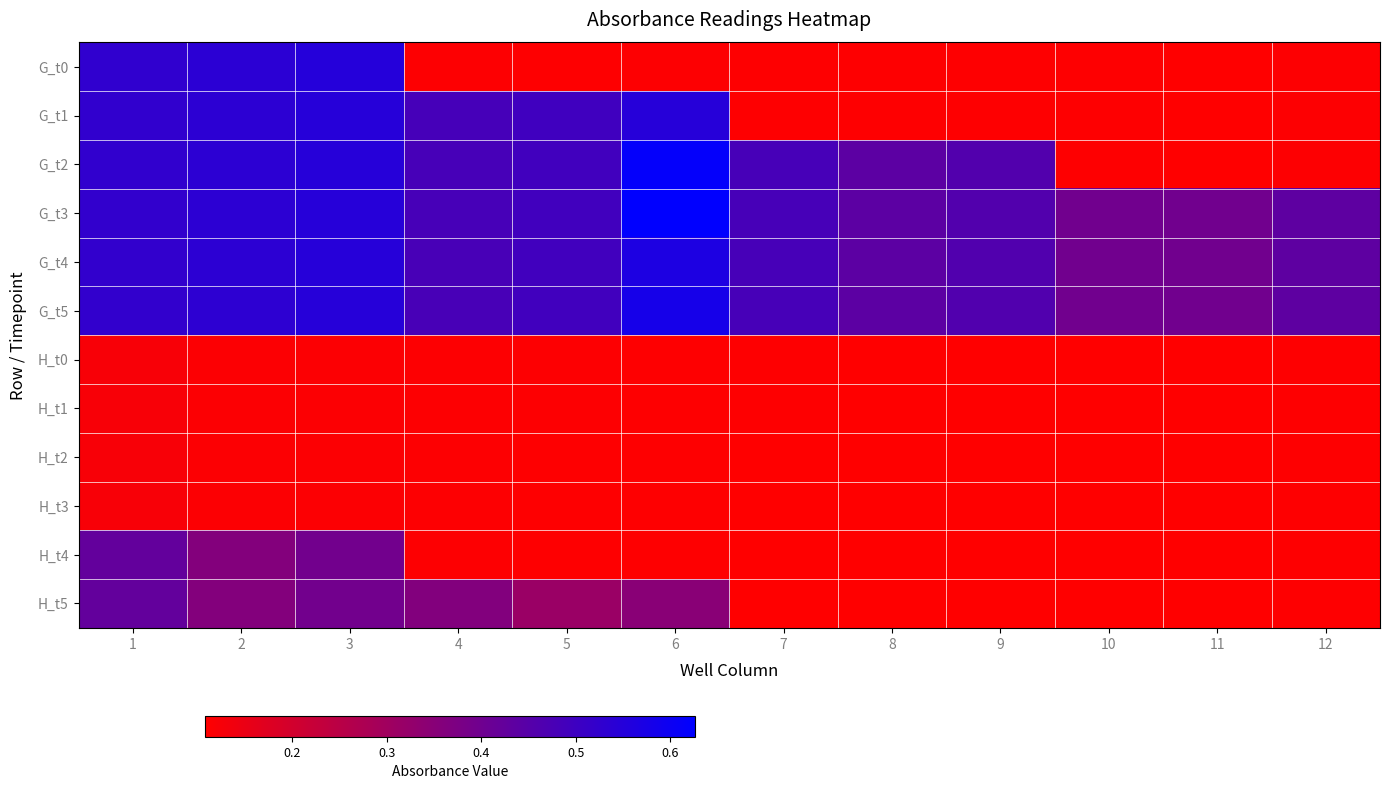

Which has a higher value, 9 or 2?

2